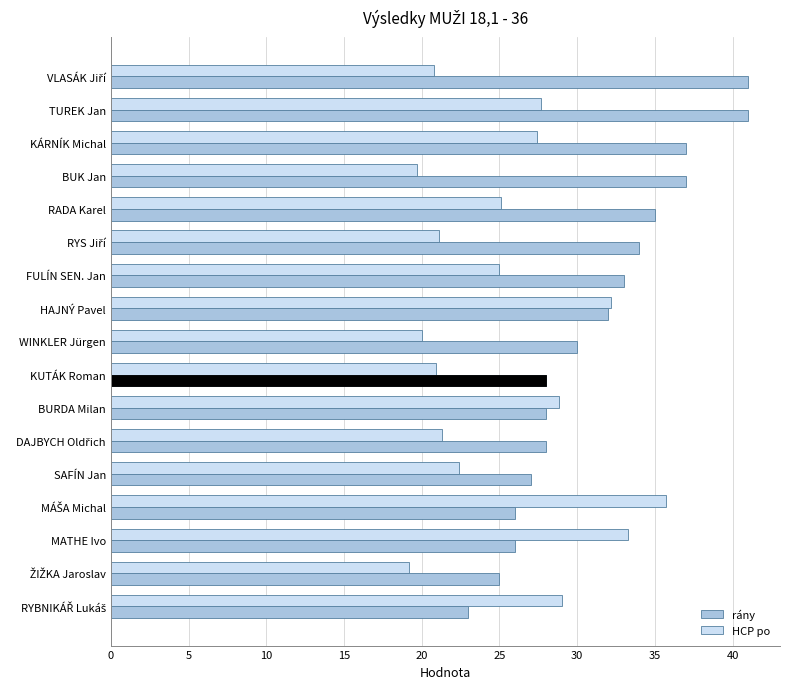

True or false: rány has a value of 64.3 at KÁRNÍK Michal.

False